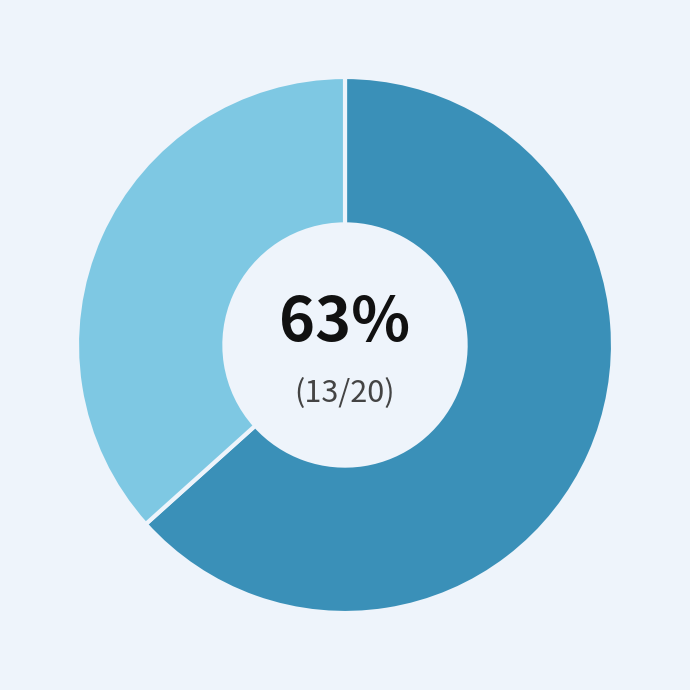

To the nearest percent, what is the average slice percentage?

50%